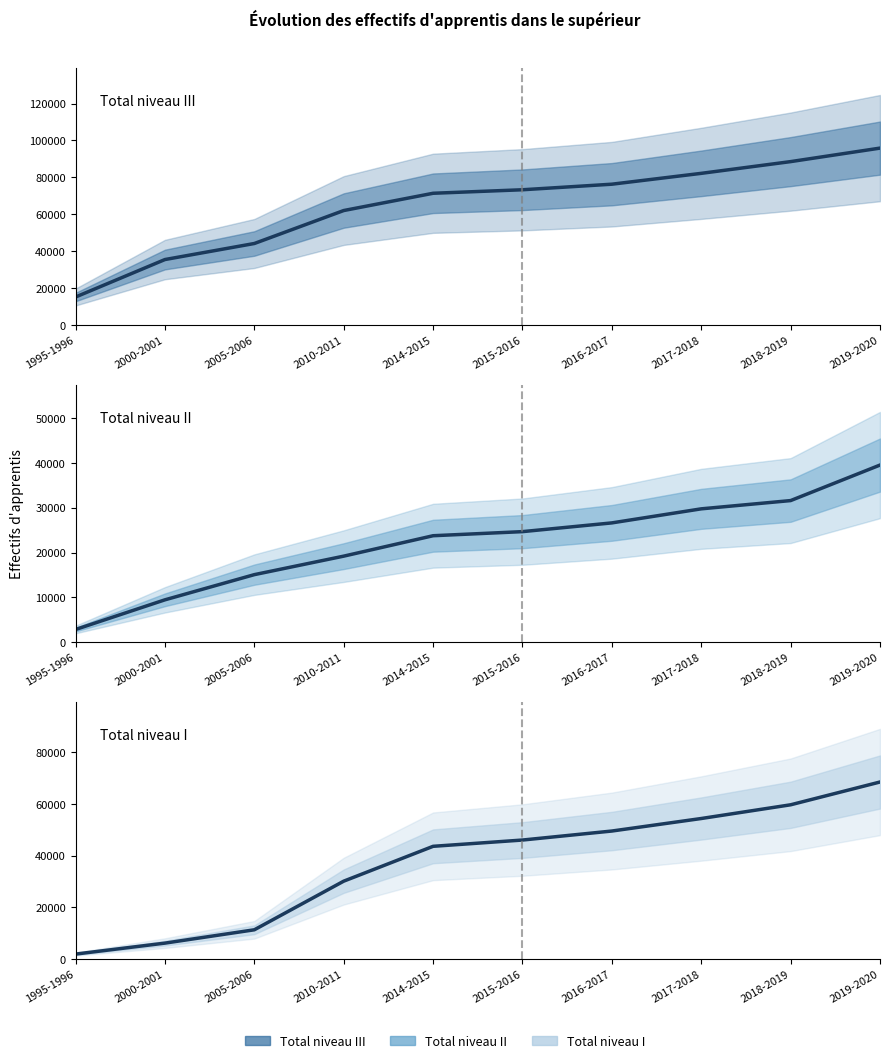

True or false: Total niveau I and Total niveau III intersect in this chart.

False